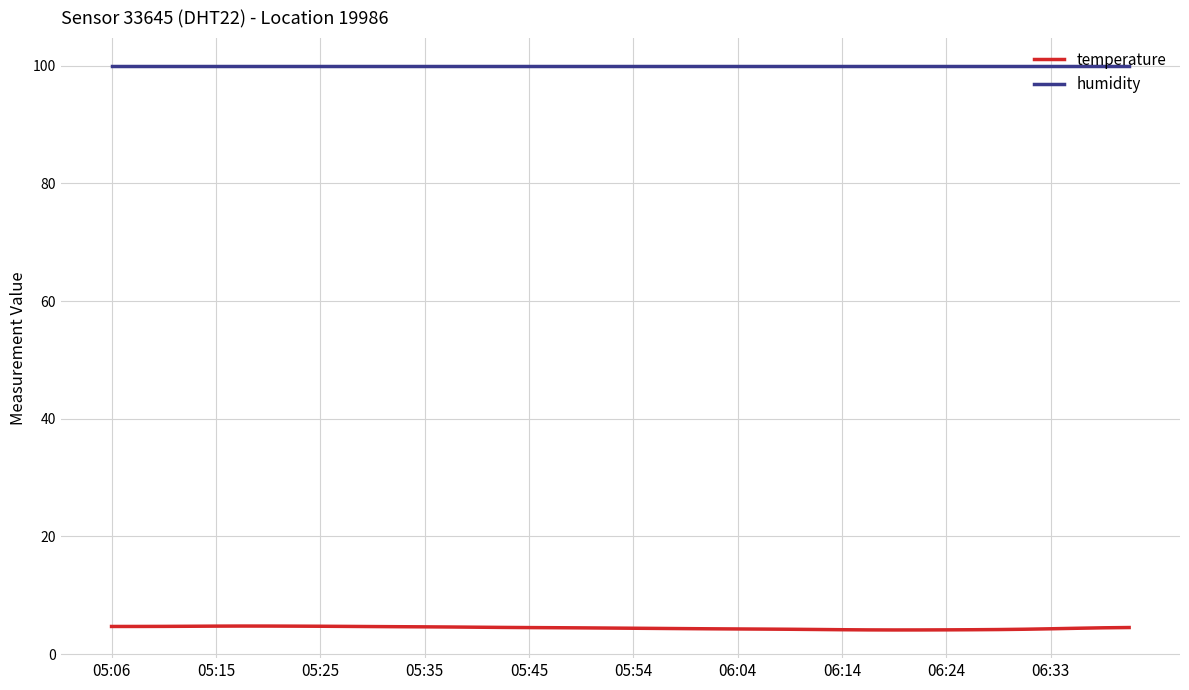

What is the average value of the humidity series?

99.9